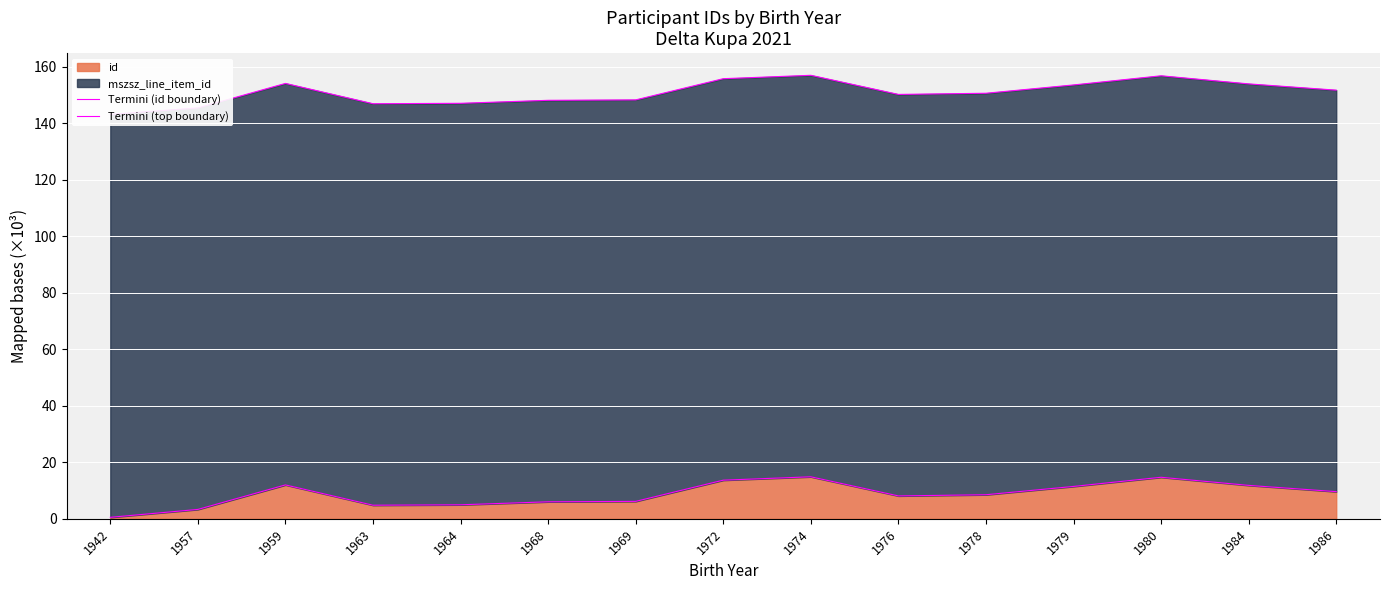

What is the maximum value shown in the chart?

156.9